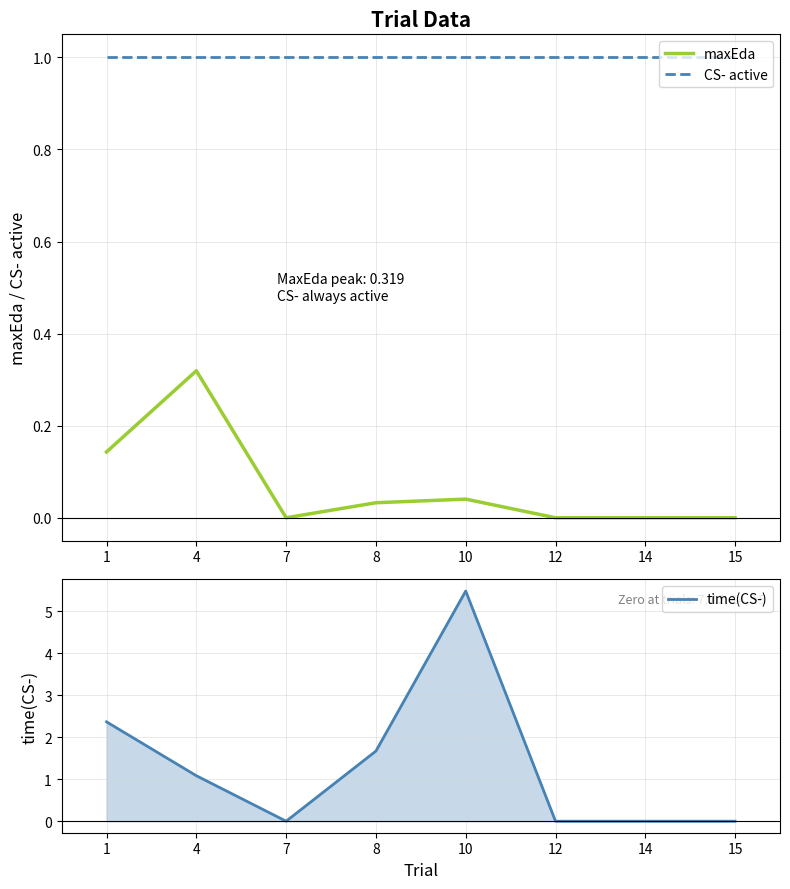

Between 14 and 12, which is larger?

14